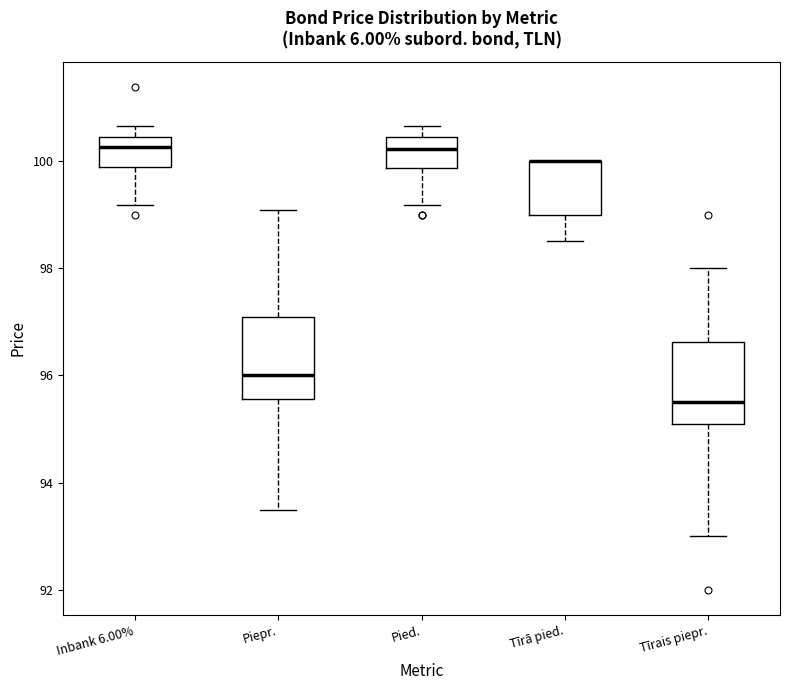

Reading left to right, read every box against the y-axis: the position of its median line, the range the box covers, and the ends of its whiskers. The values are not printed on the chart, so give them approximately, as read against the axis.

Inbank 6.00%: median 100.2, box 99.8 to 100.4, whiskers 99.2 to 100.6
Piepr.: median 96.0, box 95.6 to 97.0, whiskers 93.4 to 99.0
Pied.: median 100.2, box 99.8 to 100.4, whiskers 99.2 to 100.6
Tīrā pied.: median 100.0 (drawn on the box's upper edge), box 99.0 to 100.0, whiskers 98.6 to 100.0
Tīrais piepr.: median 95.6, box 95.2 to 96.6, whiskers 93.0 to 98.0